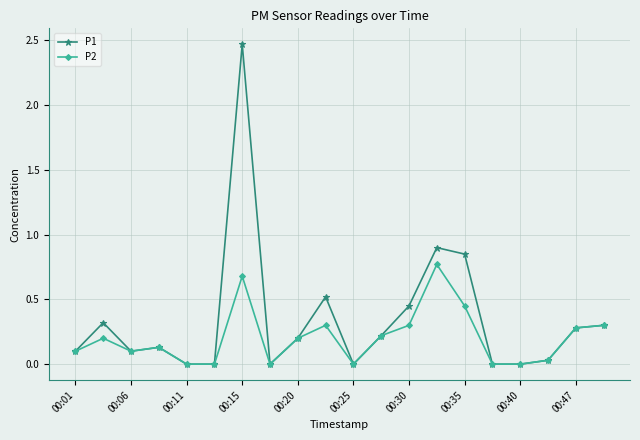

True or false: P2 has more than 1 interior local peaks.

True